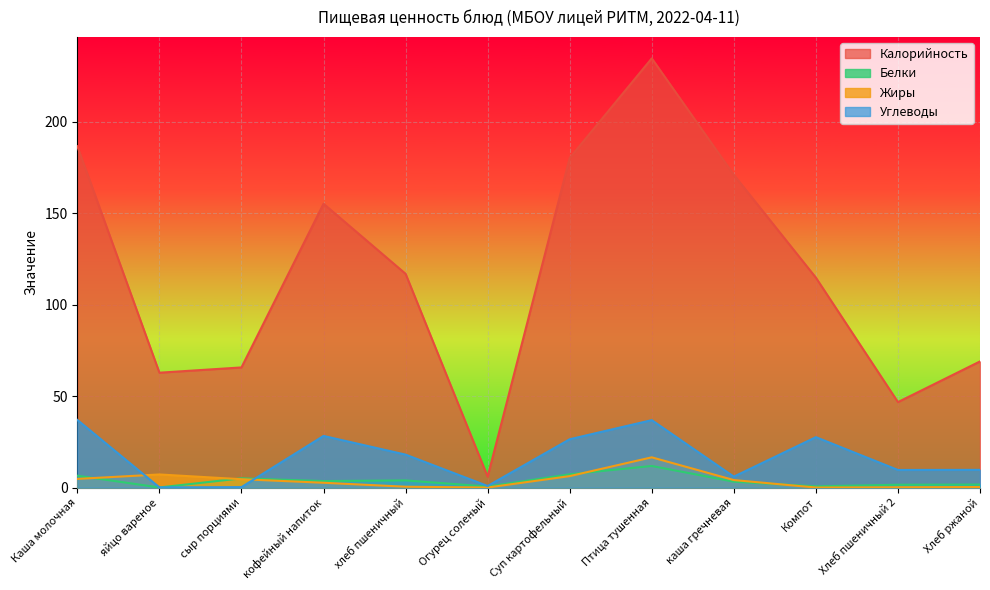

Between Каша молочная and хлеб пшеничный, which is larger?

Каша молочная